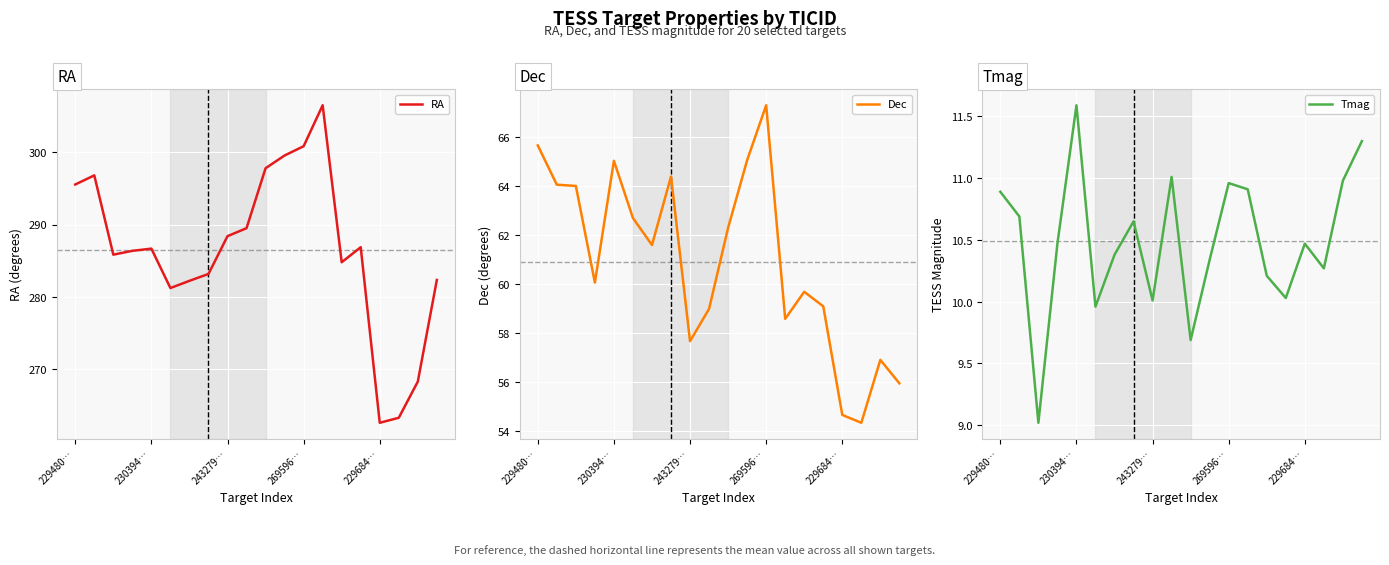

How many series are shown in this chart?

3